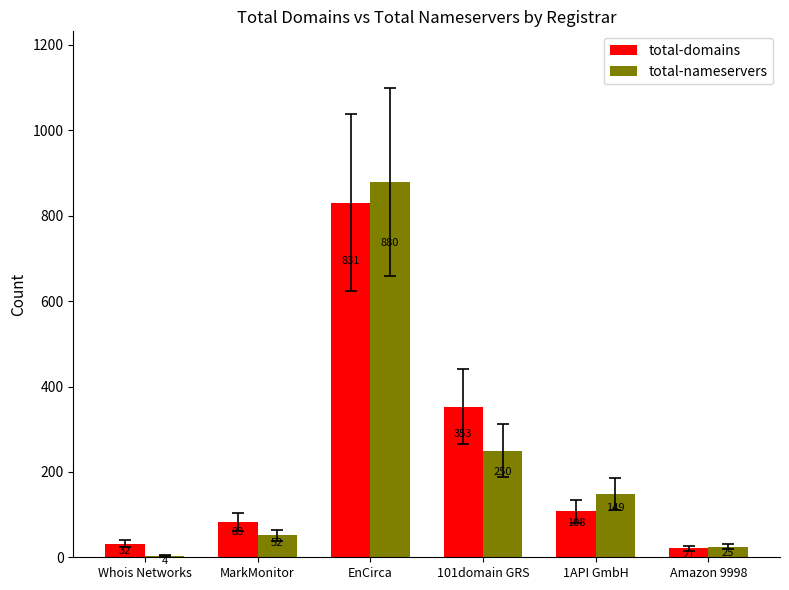

What is the minimum value shown in the chart?

4